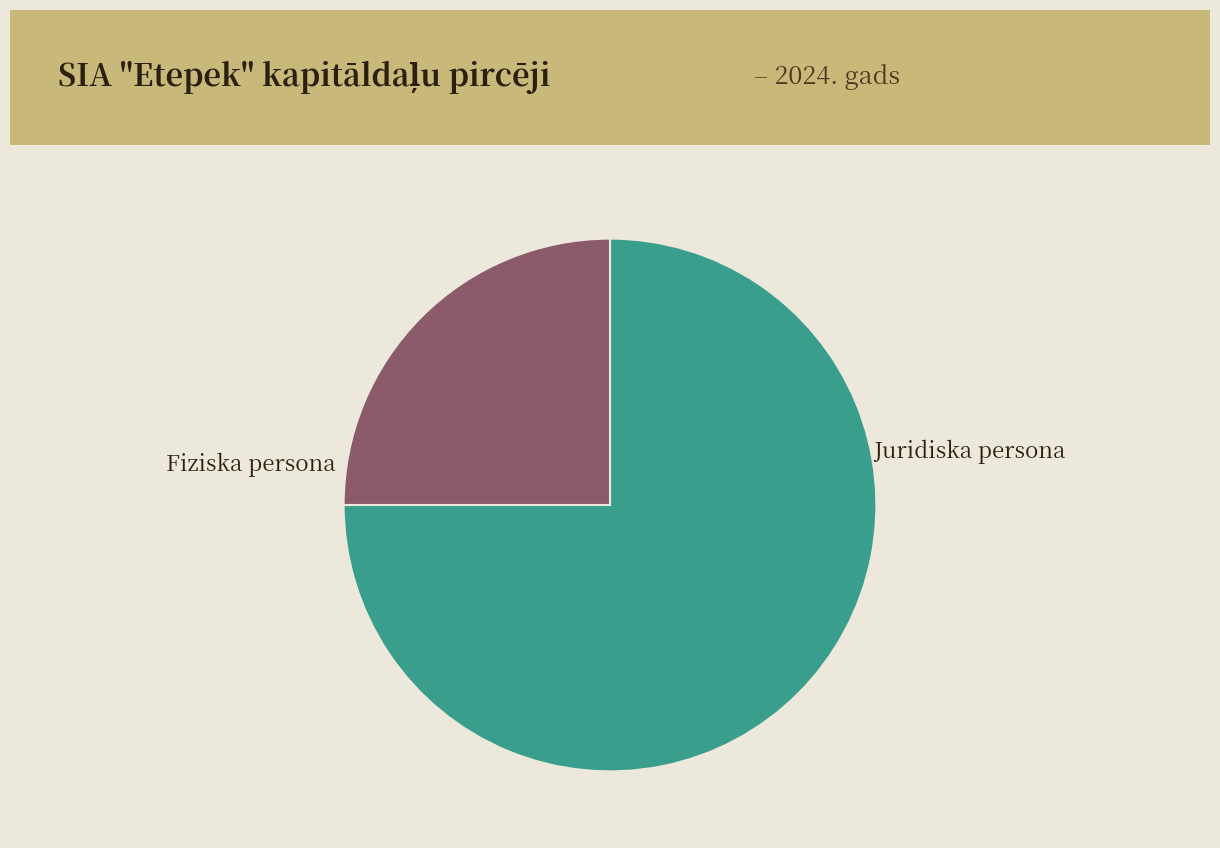

Count the number of slices in the pie.

2